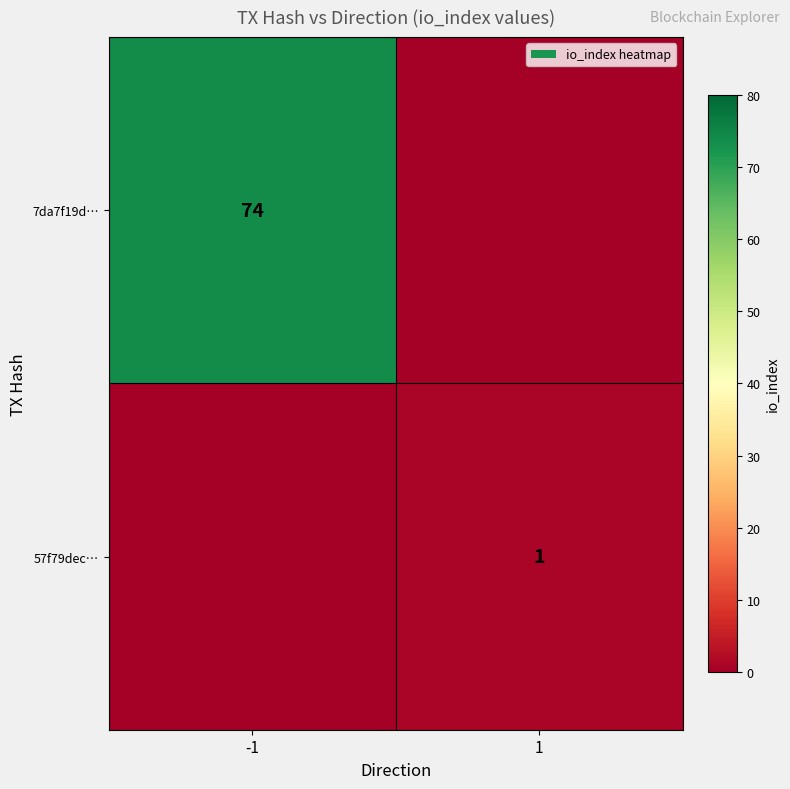

Between 1 and -1, which is larger?

-1